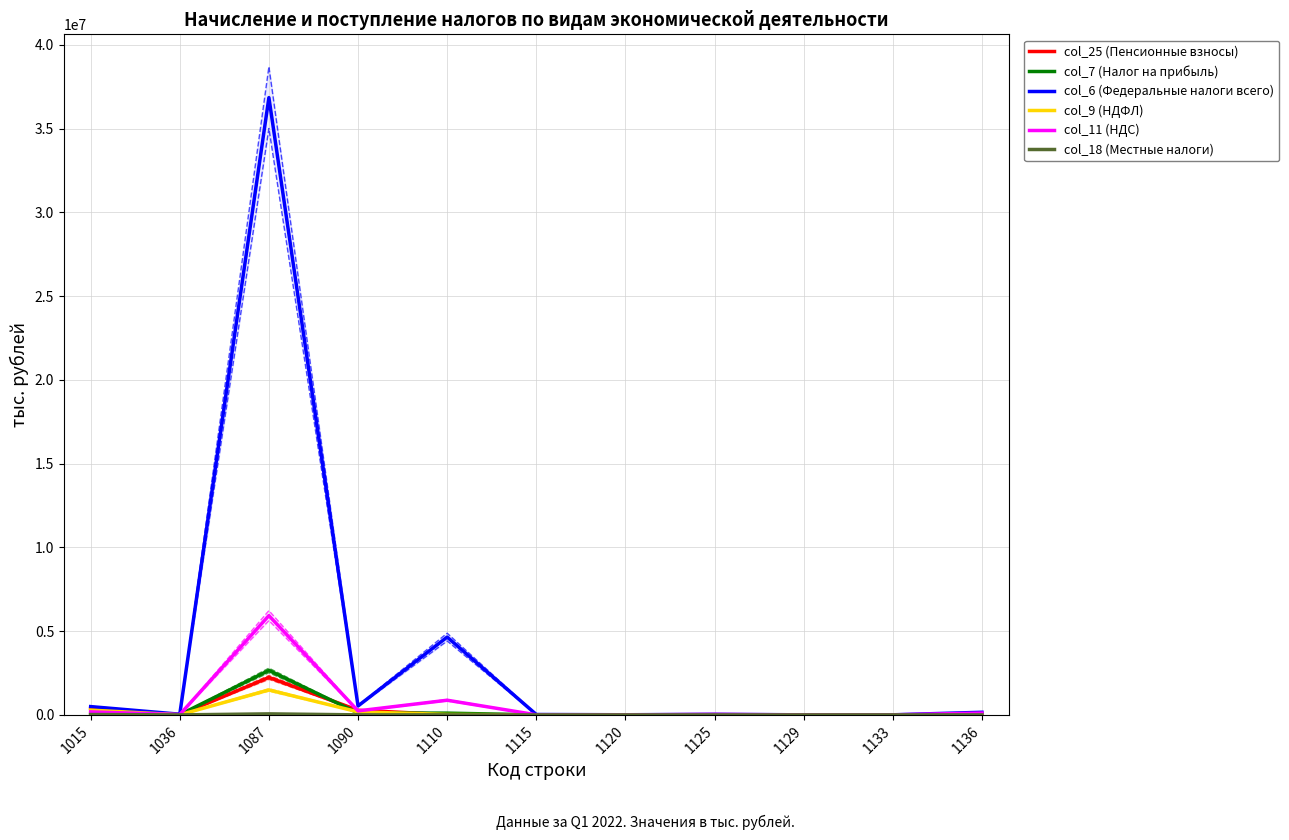

Reading left to right, list all the values displayed in this chart.

col_25 (Пенсионные взносы): 1015=393059	1036=2642	1087=2238207	1090=277720	1110=18805	1115=1329	1120=6260	1125=13266	1129=3923	1133=7350	1136=16150
col_7 (Налог на прибыль): 1015=31373	1036=14738	1087=2658357	1090=113410	1110=105175	1115=2951	1120=420	1125=332	1129=411	1133=291	1136=35835
col_6 (Федеральные налоги всего): 1015=495672	1036=41611	1087=36856667	1090=533173	1110=4645769	1115=24606	1120=8132	1125=34727	1129=4485	1133=5738	1136=156468
col_9 (НДФЛ): 1015=284489	1036=6678	1087=1491280	1090=179952	1110=27141	1115=1412	1120=4993	1125=7670	1129=2479	1133=3203	1136=12327
col_11 (НДС): 1015=179332	1036=19741	1087=5928490	1090=239608	1110=876491	1115=5580	1120=2717	1125=26720	1129=1594	1133=2243	1136=108286
col_18 (Местные налоги): 1015=22199	1036=31	1087=61746	1090=2019	1110=1636	1115=0	1120=190	1125=9	1129=51	1133=957	1136=176